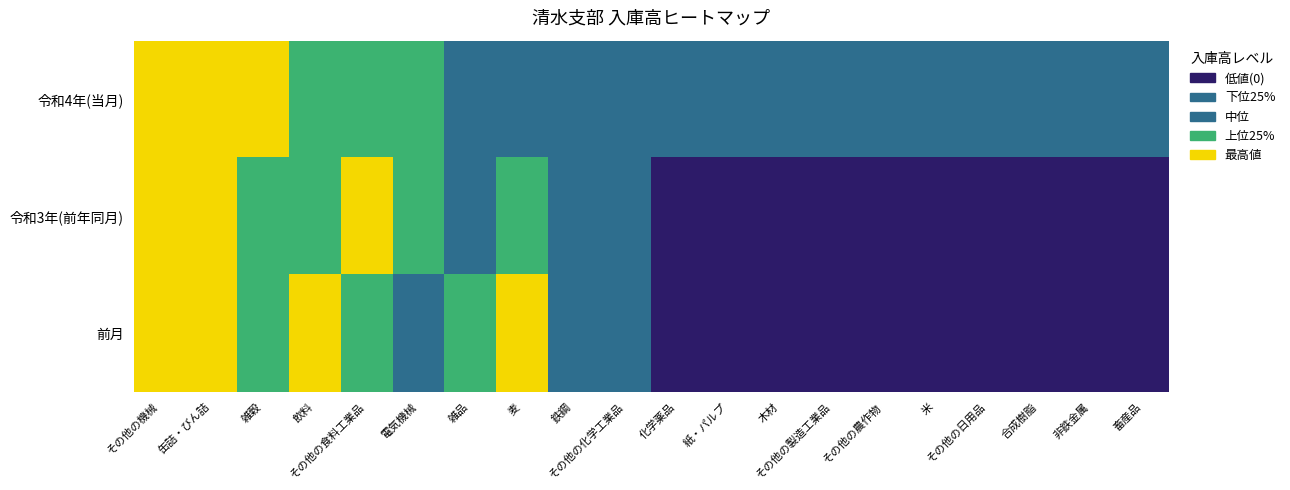

Between 缶詰・びん詰 and その他の農作物, which series saw the biggest shift?

令和3年(前年同月)